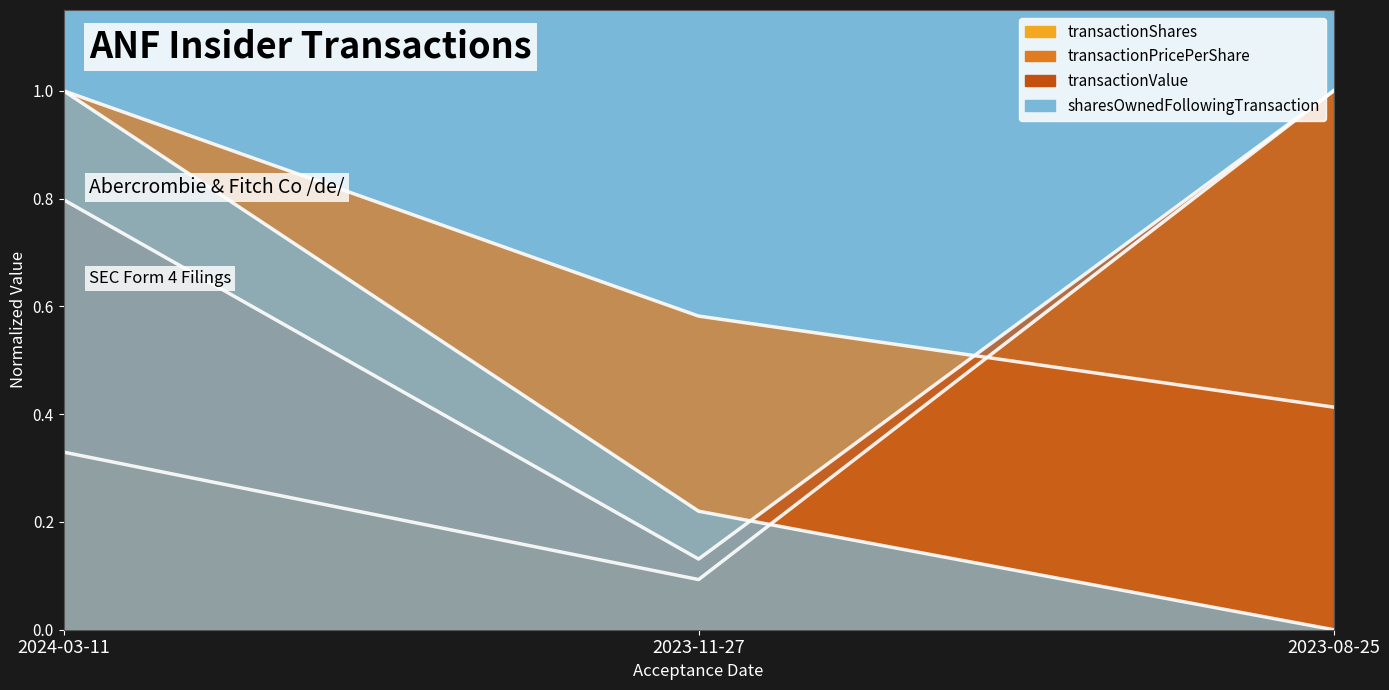

What is the label of the 1st point from the right?

2023-08-25